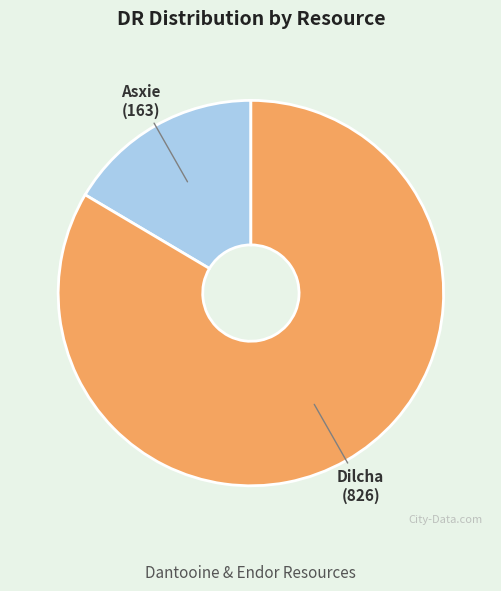

True or false: Asxie accounts for 16% of the total.

True